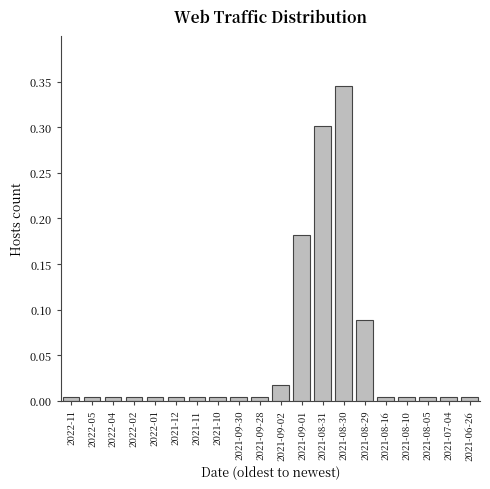

How many series are shown in this chart?

1